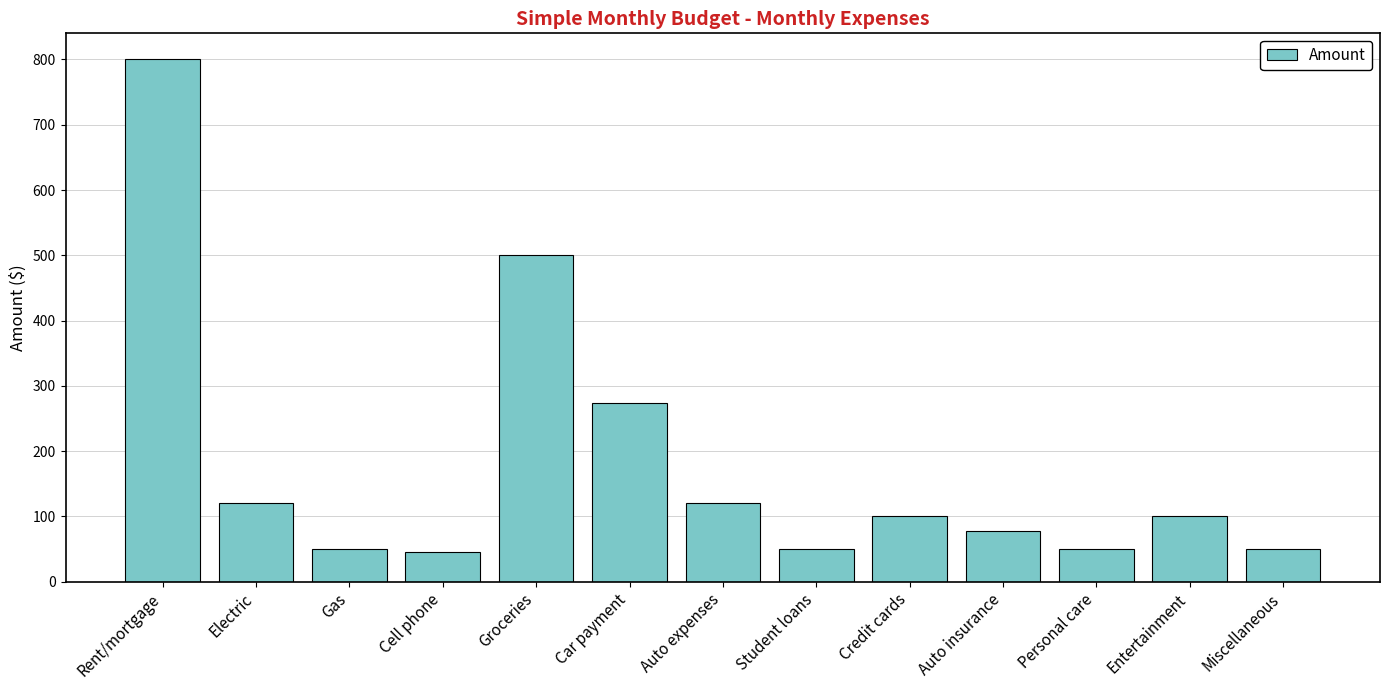

What is the label of the 8th bar from the left?

Student loans